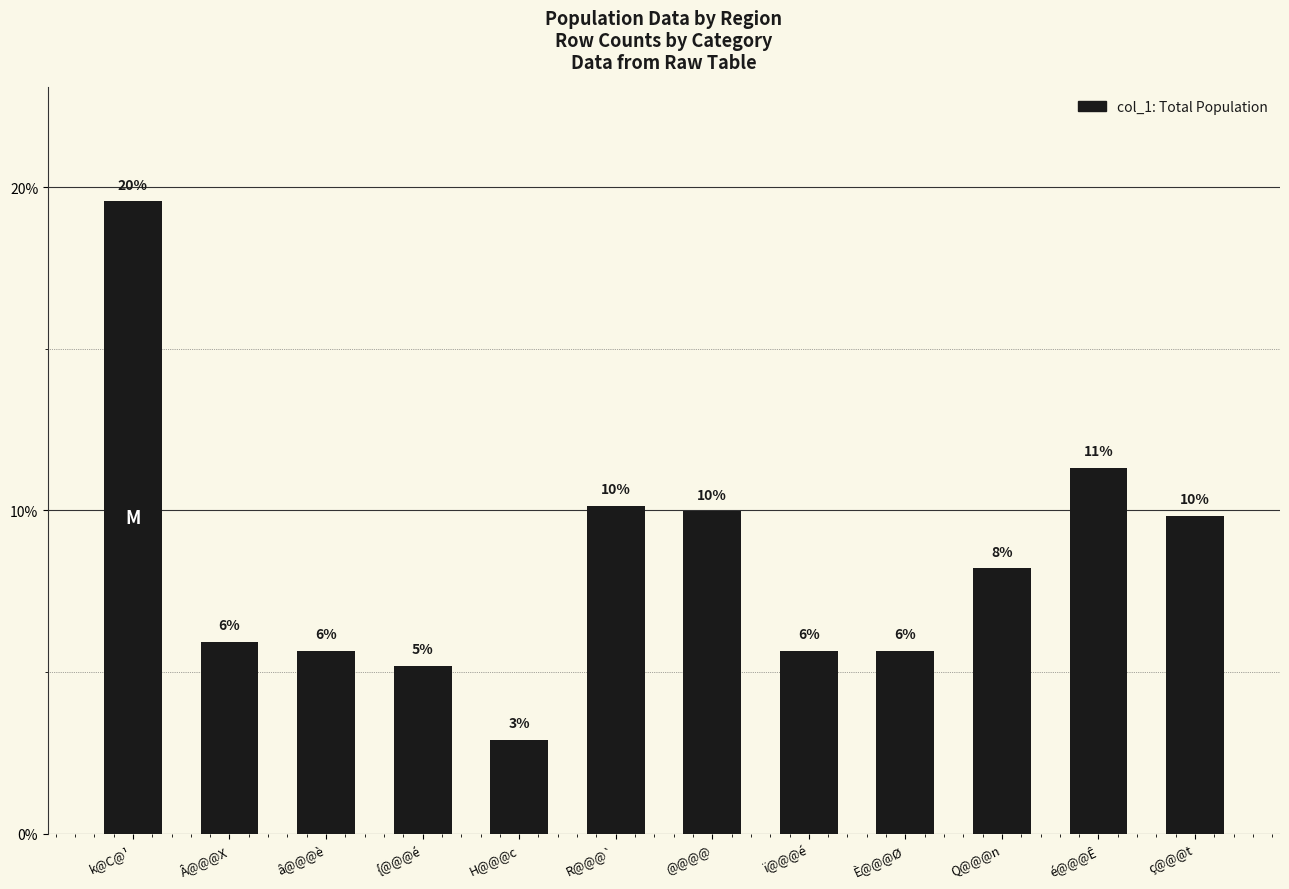

Are the bars horizontal?

No